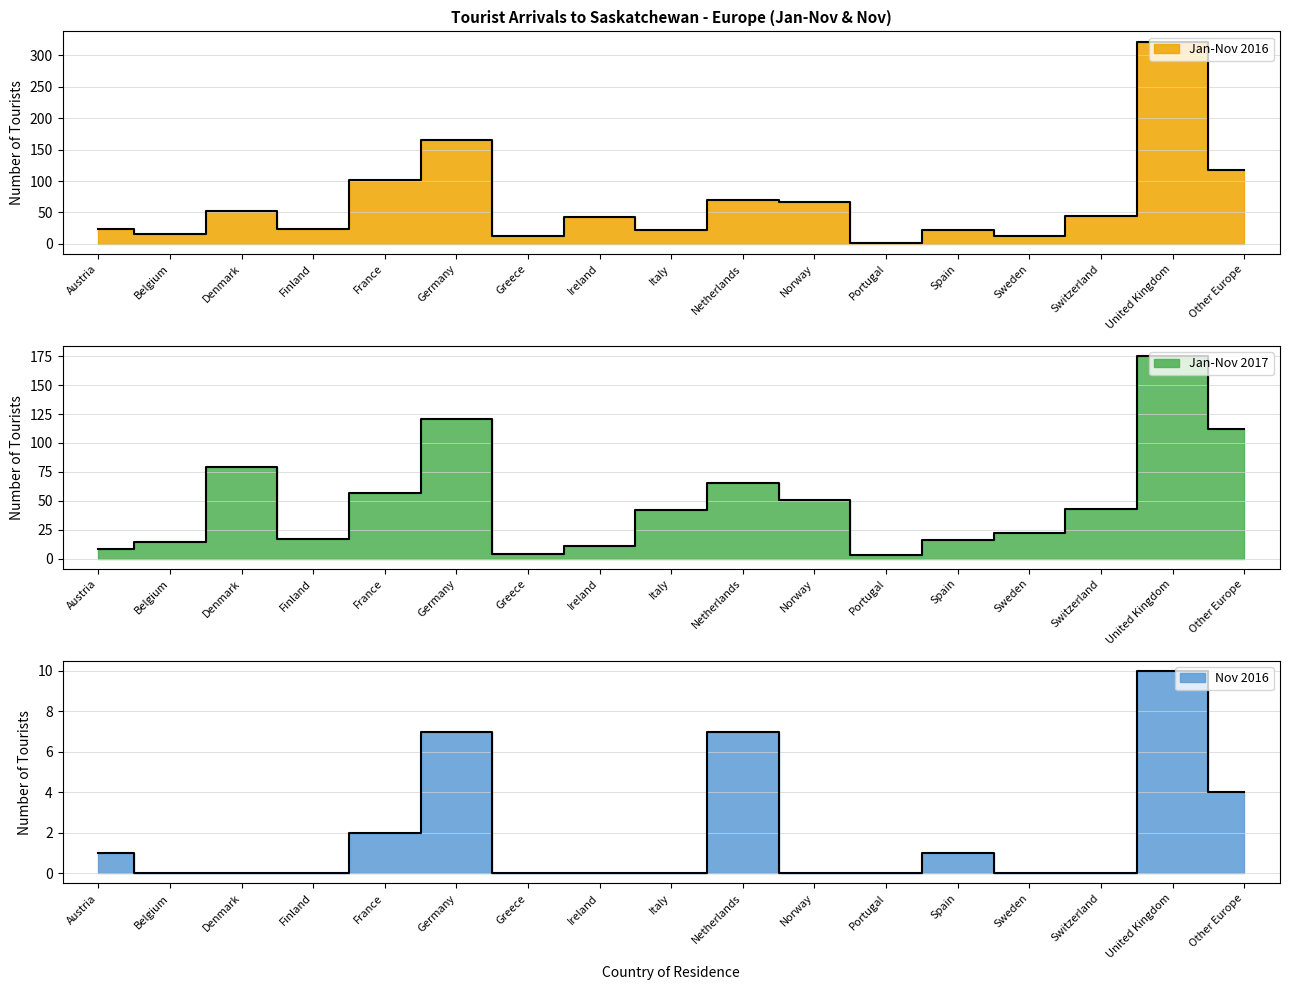

Which has a higher value, Germany or France?

Germany